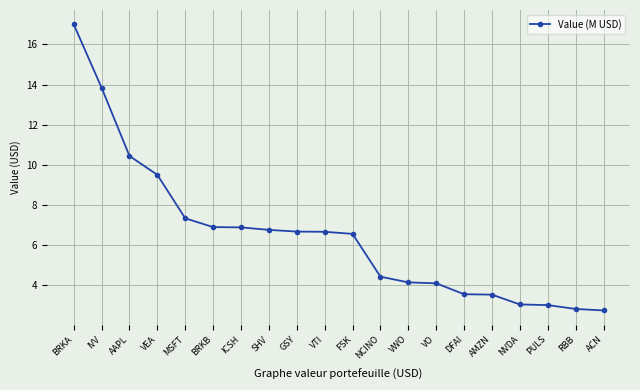

How many lines are shown in the chart?

1